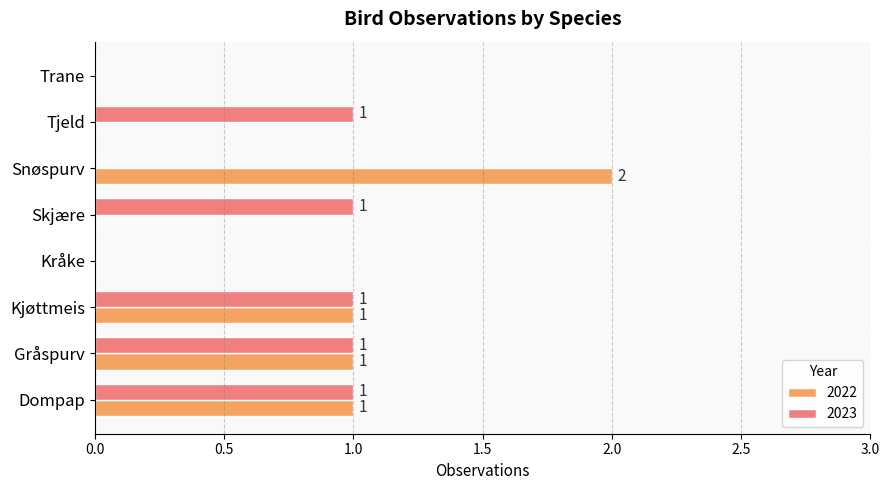

The value of 2023 at Tjeld is 1. True or false?

True